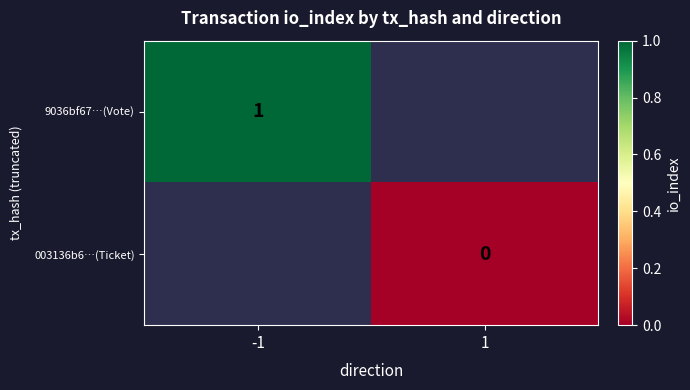

Is it true that 9036bf67…(Vote) equals 0 at -1?

False